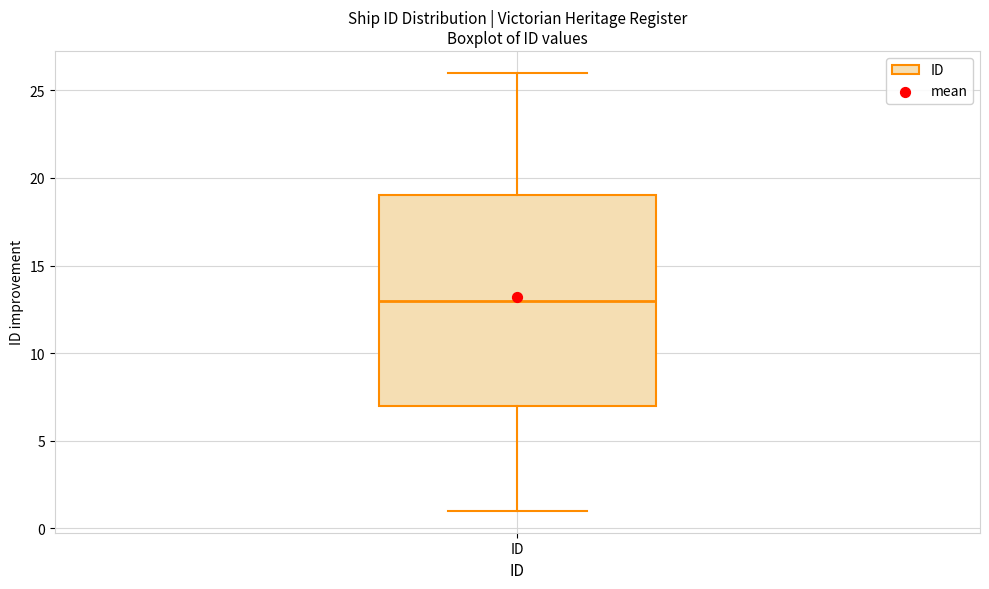

Read this box plot against the y-axis: the position of the median line, the range covered by the box, and the ends of both whiskers. The values are not printed on the chart, so give them approximately, as read against the axis.

median 13, box 7 to 19, whiskers 1 to 26